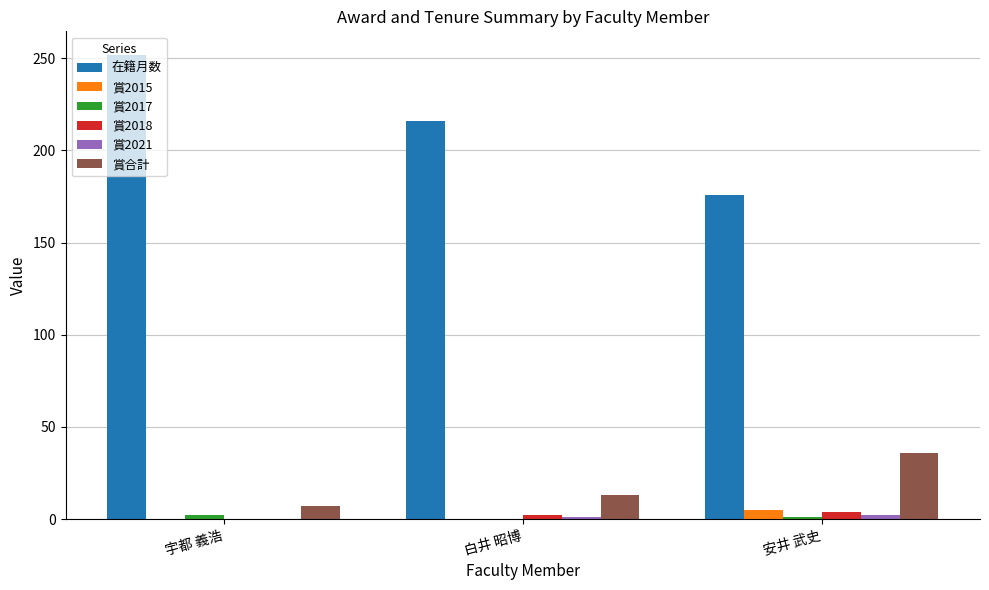

At which category is the sum across all series the highest?

宇都 義浩